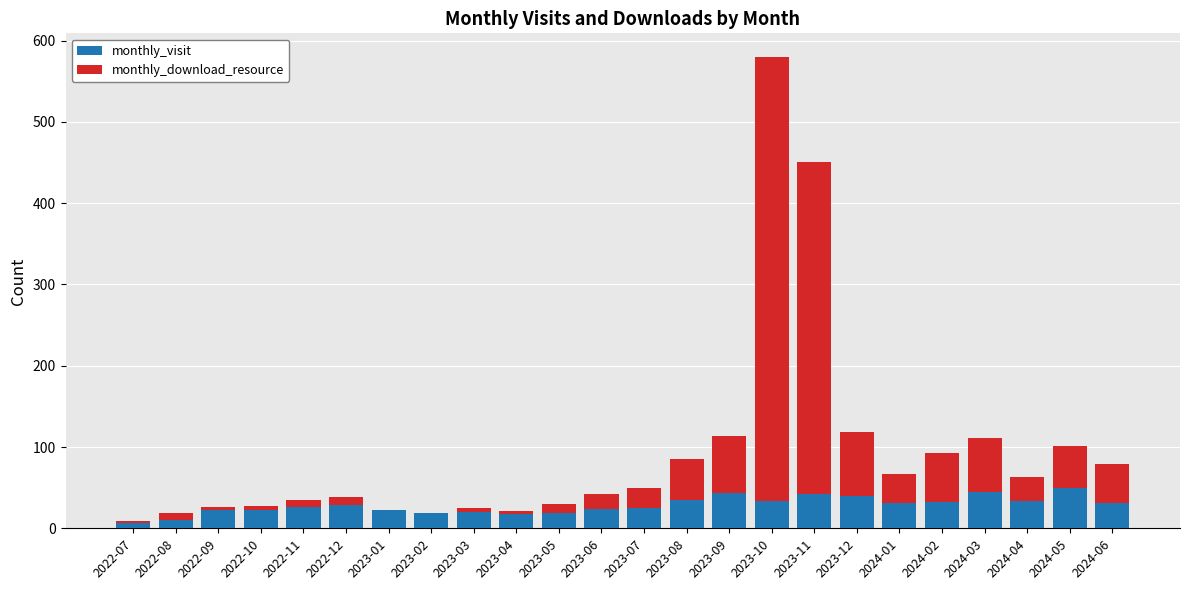

What is the sum of all monthly_visit values?

681